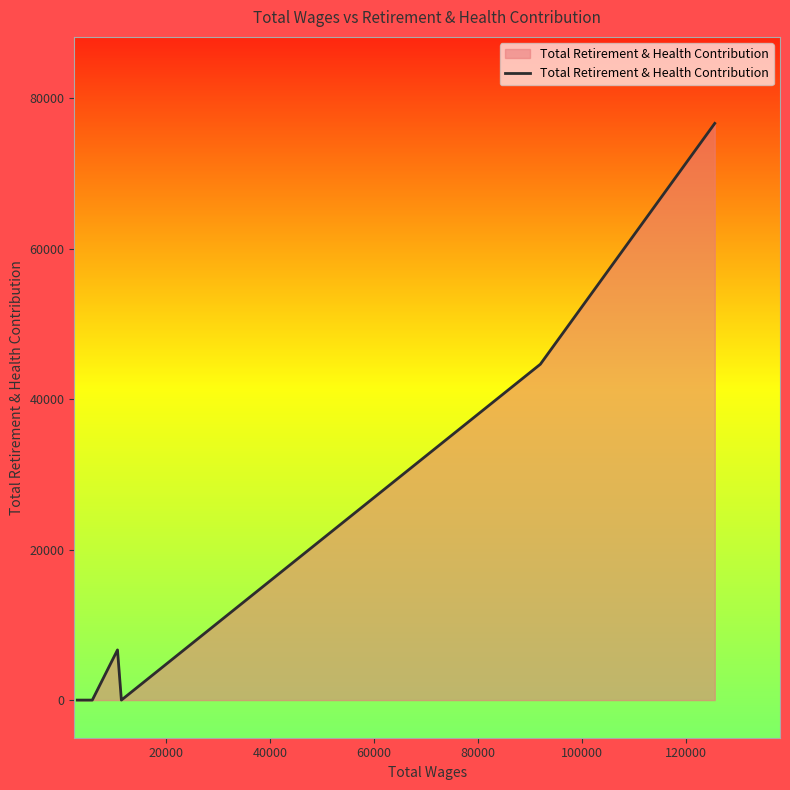

What is the maximum value shown in the chart?

76627